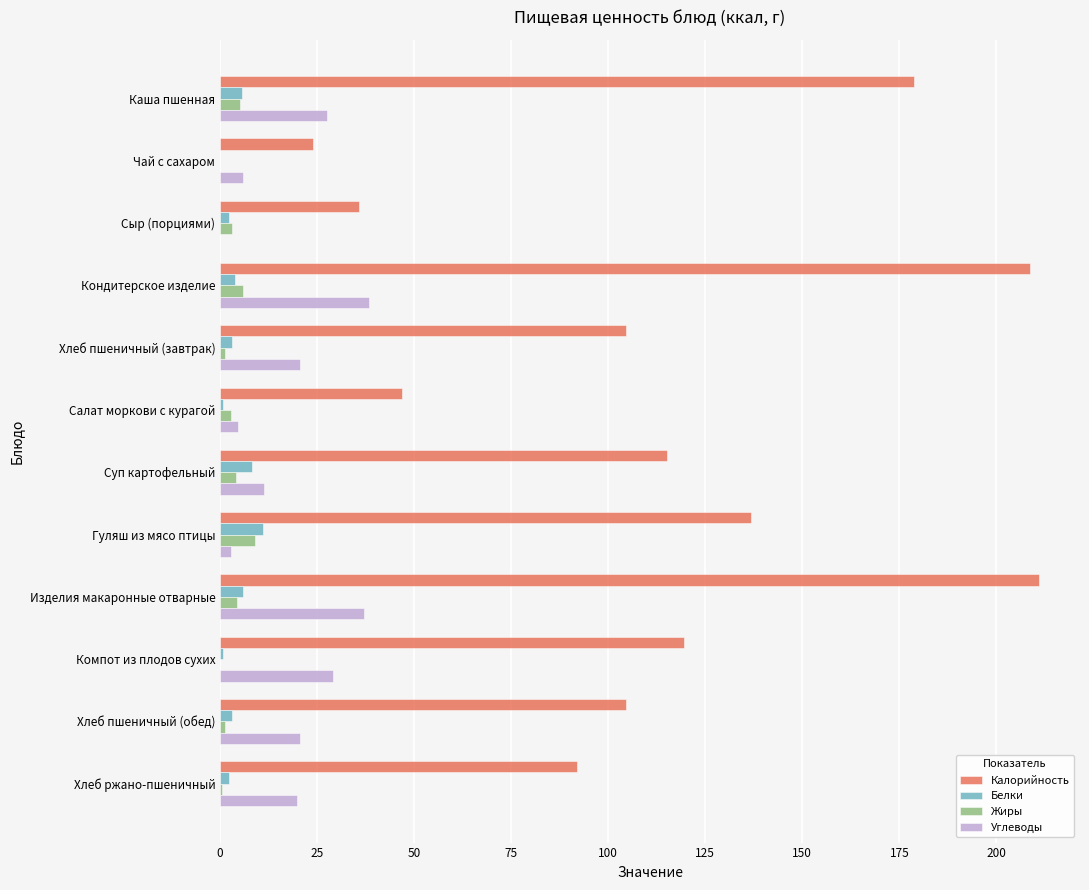

What is the sum of all Углеводы values?

217.8